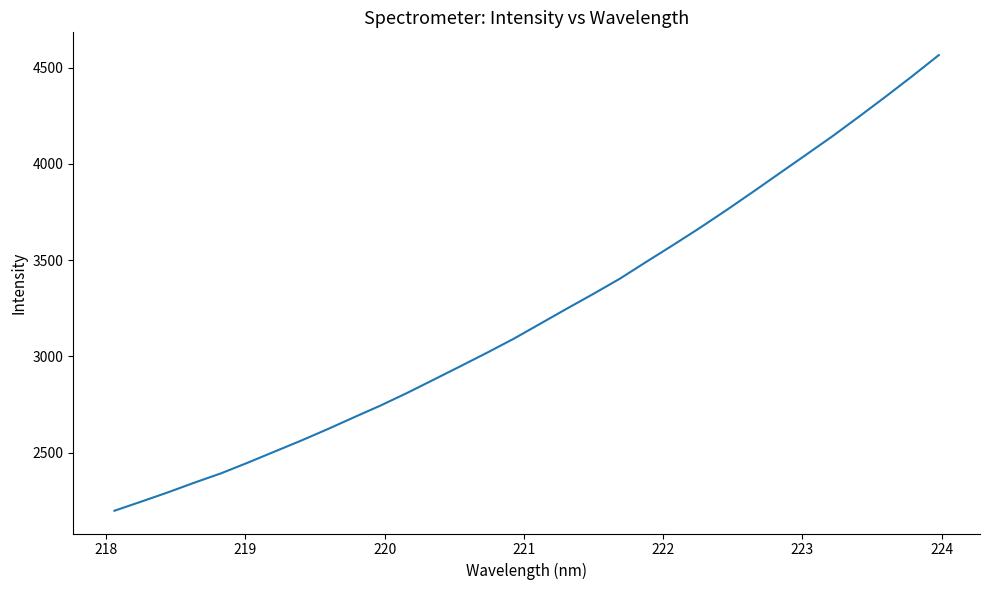

What is the difference between the maximum and minimum values?

2367.3